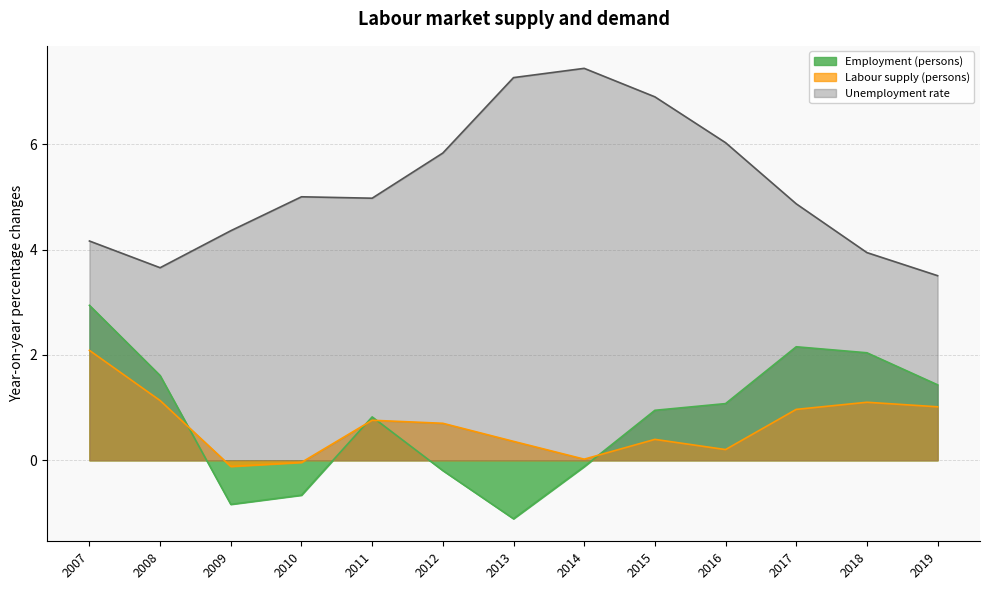

At how many categories does at least one series exceed 4?

10